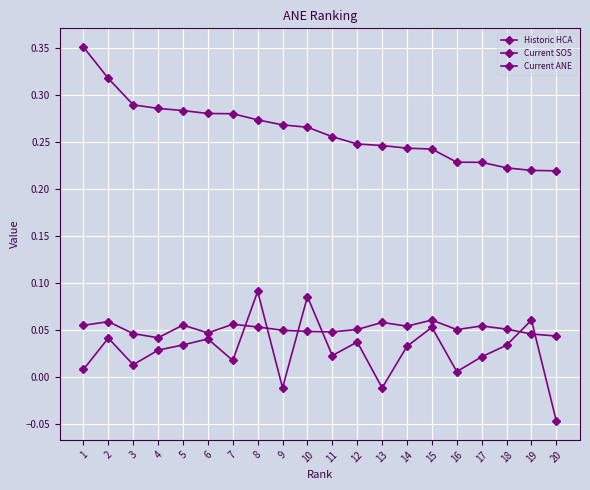

What is the sum of all Current ANE values?

5.2